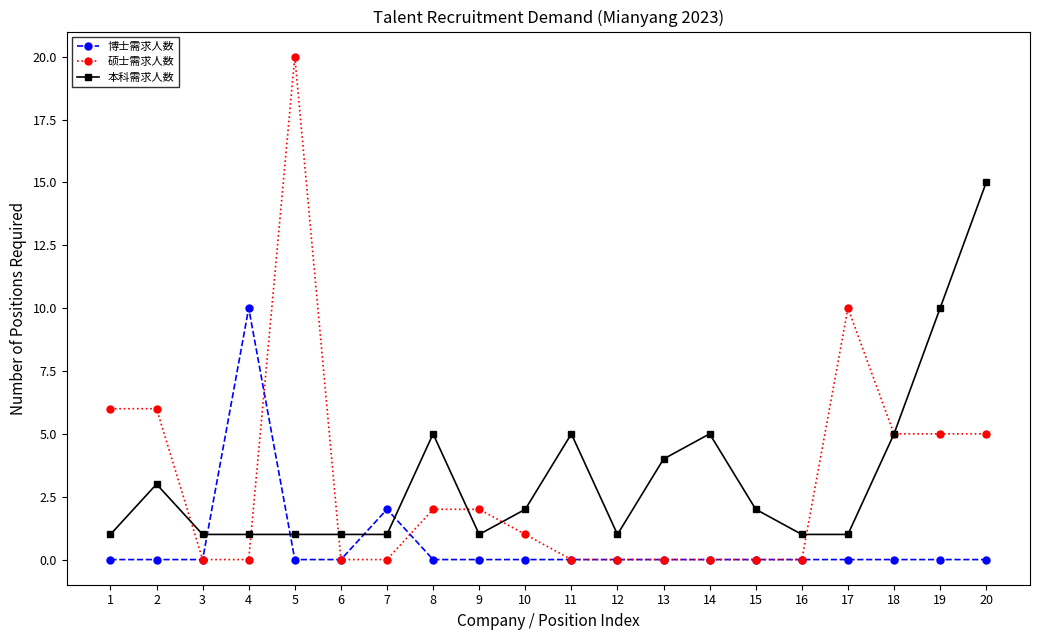

Reading left to right, what are all the values shown in this chart?

博士需求人数: 1=0	2=0	3=0	4=10	5=0	6=0	7=2	8=0	9=0	10=0	11=0	12=0	13=0	14=0	15=0	16=0	17=0	18=0	19=0	20=0
硕士需求人数: 1=6	2=6	3=0	4=0	5=20	6=0	7=0	8=2	9=2	10=1	11=0	12=0	13=0	14=0	15=0	16=0	17=10	18=5	19=5	20=5
本科需求人数: 1=1	2=3	3=1	4=1	5=1	6=1	7=1	8=5	9=1	10=2	11=5	12=1	13=4	14=5	15=2	16=1	17=1	18=5	19=10	20=15